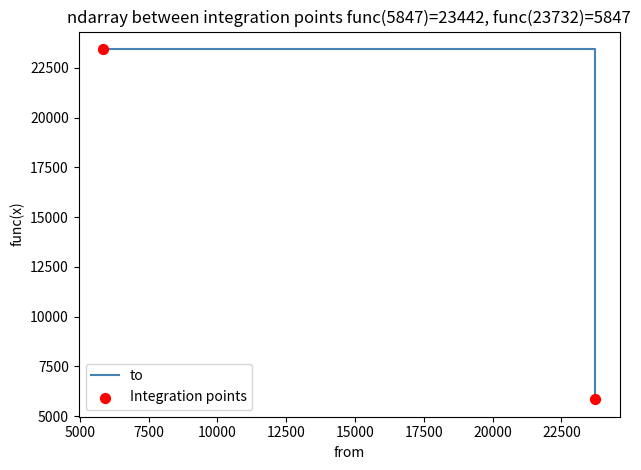

What is the change in value from 5847 to 23732?

-17595